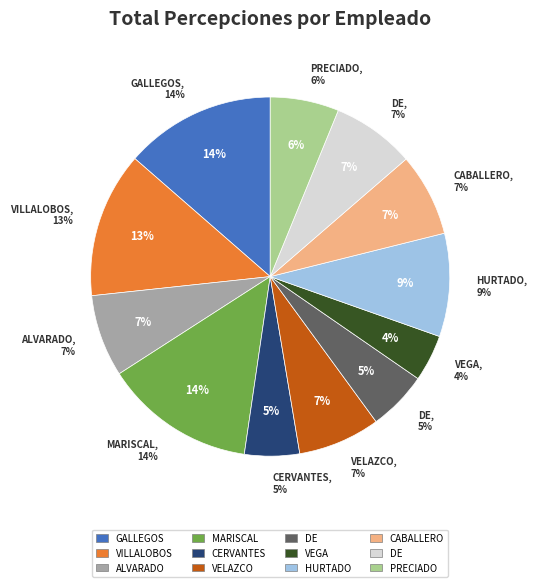

To the nearest percent, what portion does DE LA TORRE MENDEZ MARIANA represent?

7%